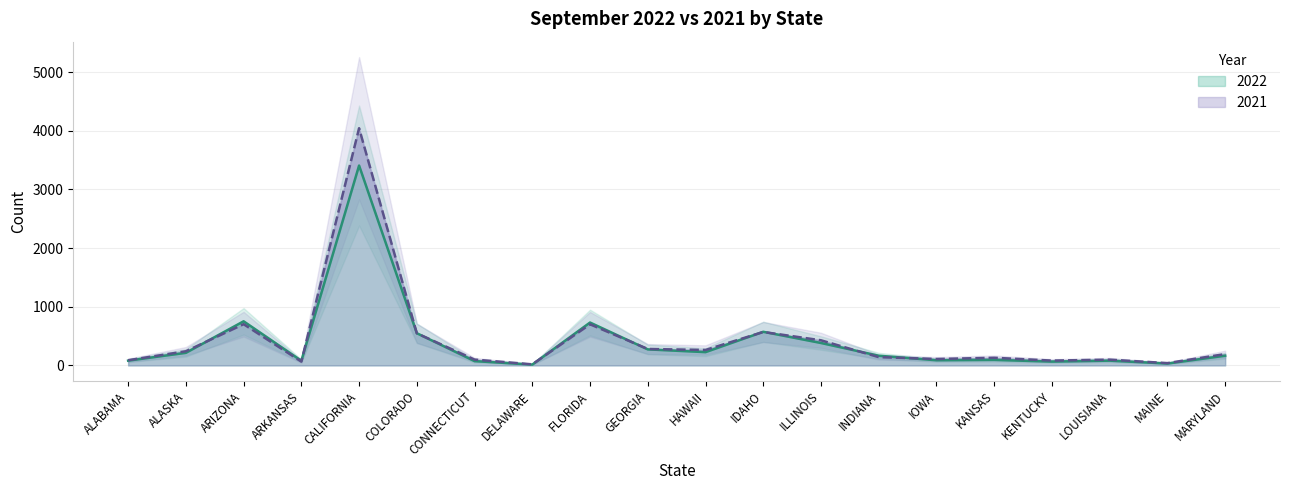

Reading left to right, extract all data points from this chart.

2022: 81	214	752	79	3408	549	73	14	731	273	226	573	382	165	88	94	65	81	32	165
2021: 88	241	703	65	4044	547	99	18	701	280	263	570	428	141	109	130	82	98	39	193